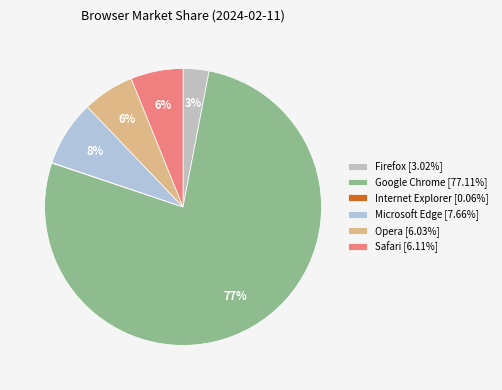

How many segments does this pie chart have?

6